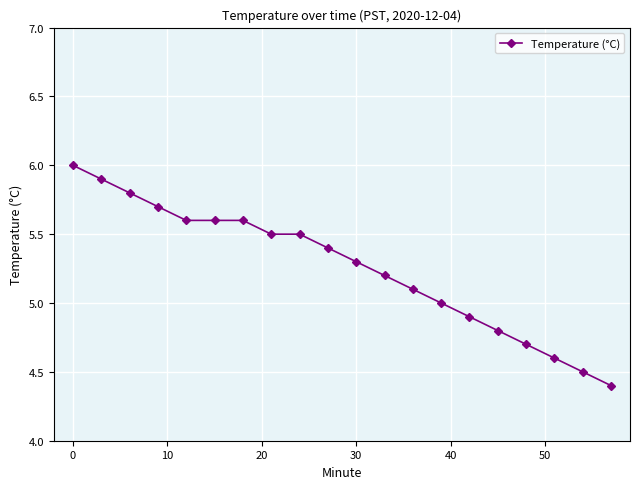

Reading right to left, list all the values displayed in this chart.

4.4	4.5	4.6	4.7	4.8	4.9	5.0	5.1	5.2	5.3	5.4	5.5	5.5	5.6	5.6	5.6	5.7	5.8	5.9	6.0